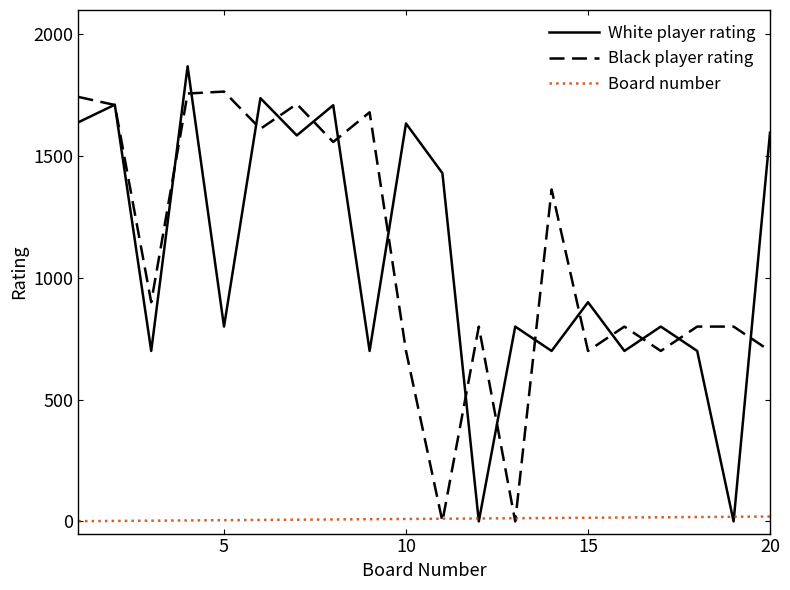

Rank the series by their maximum value, from highest to lowest.

White player rating, Black player rating, Board number